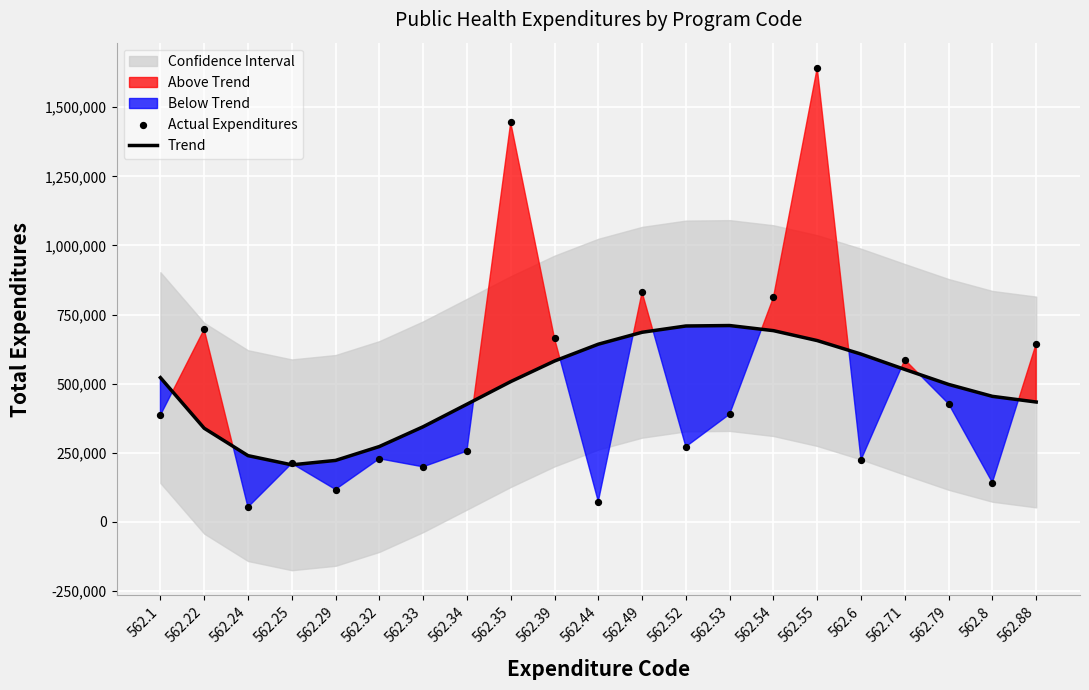

Which series contains the highest Y value?

Actual Expenditures